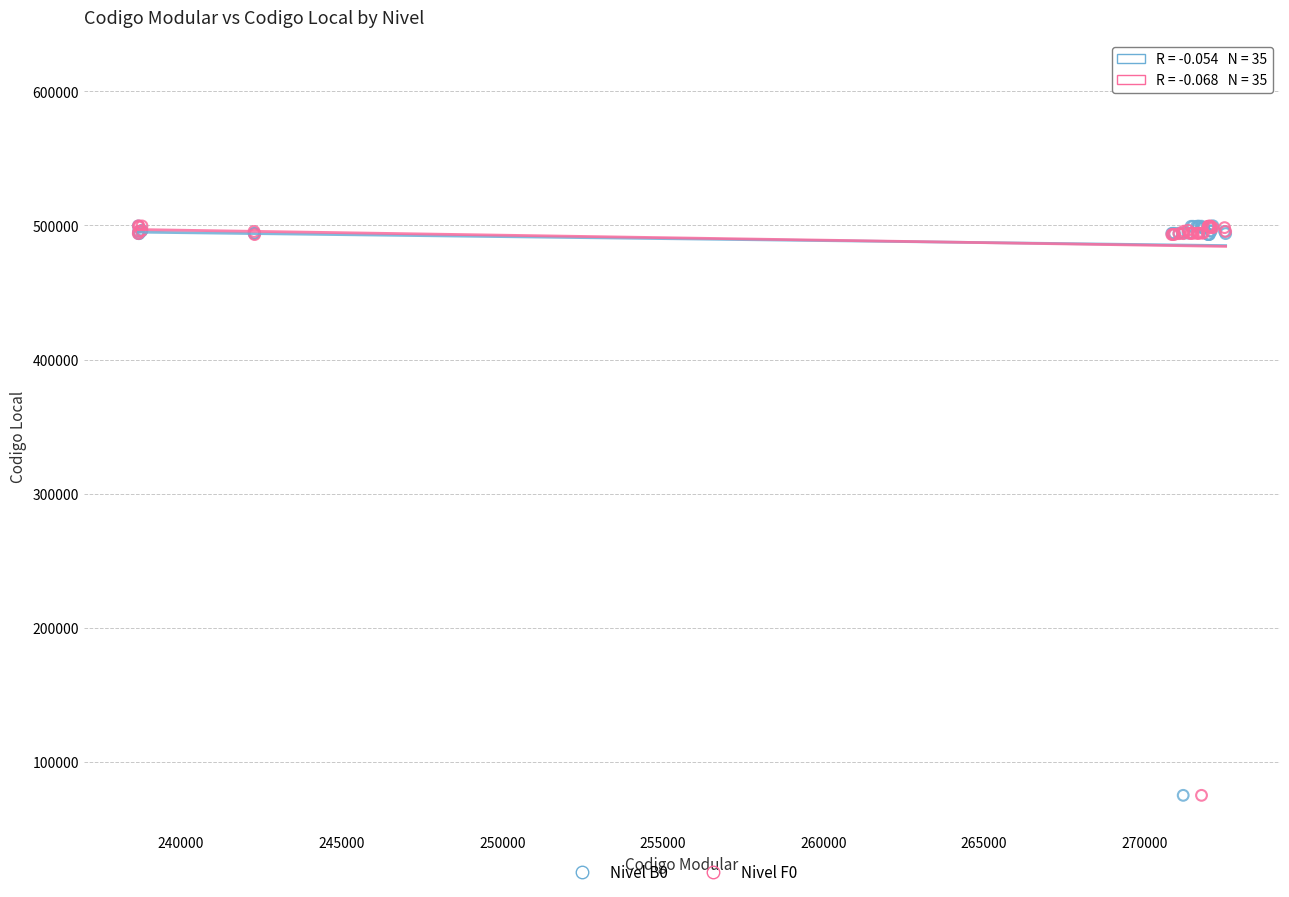

What is the X range (max minus min) for the scatter plot?

33851